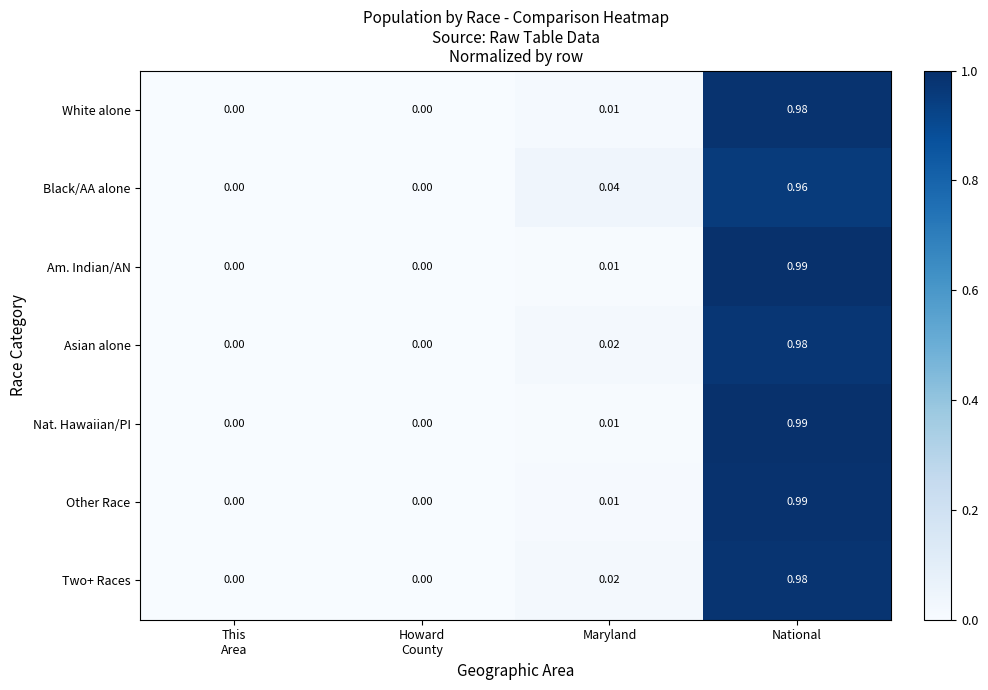

At which category does the chart reach its peak across all series?

National